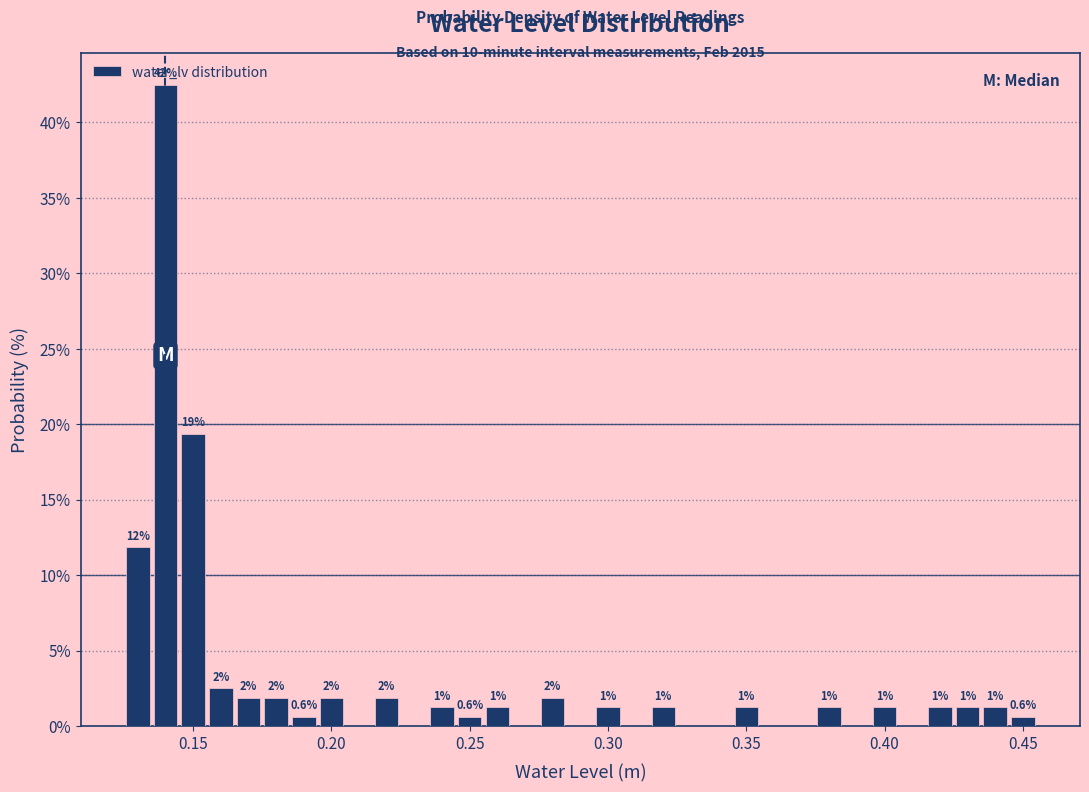

Around what value on the x-axis is the tallest bar? Give the approximate position of its centre, as read against the axis.

0.140